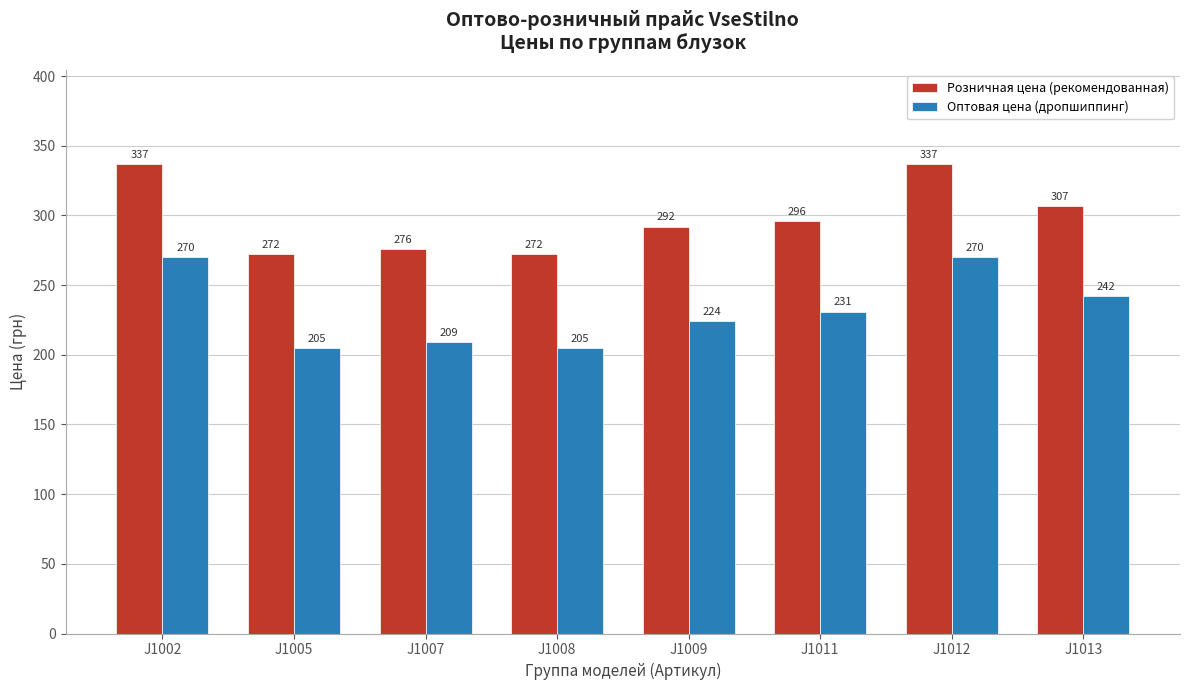

The value of Розничная цена (рекомендованная) at J1009 is 497. True or false?

False